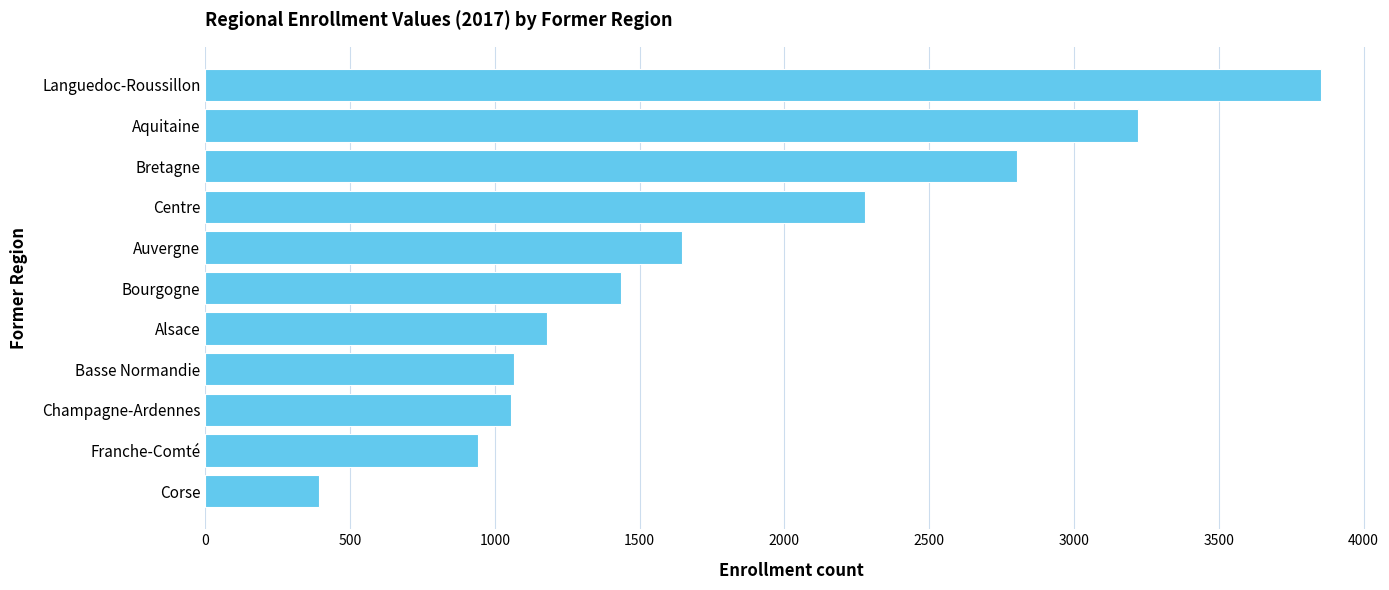

The value at Languedoc-Roussillon is 972. True or false?

False